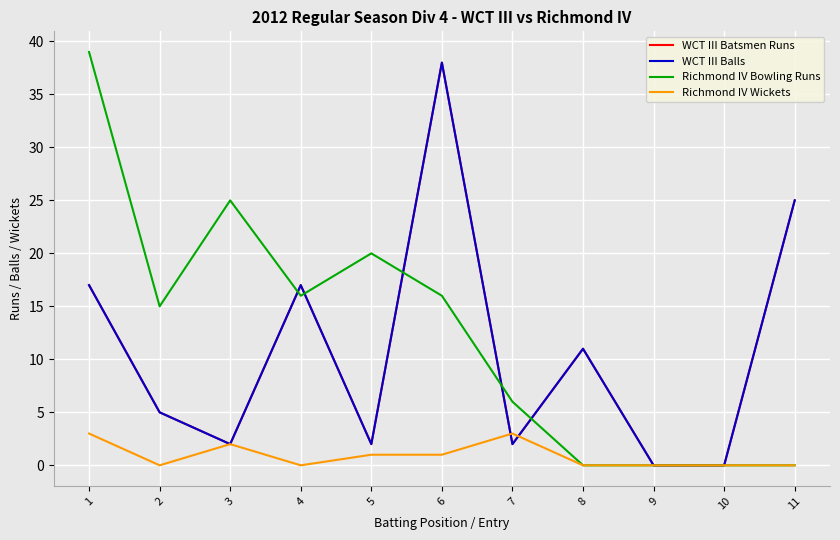

How many series are shown in this chart?

4